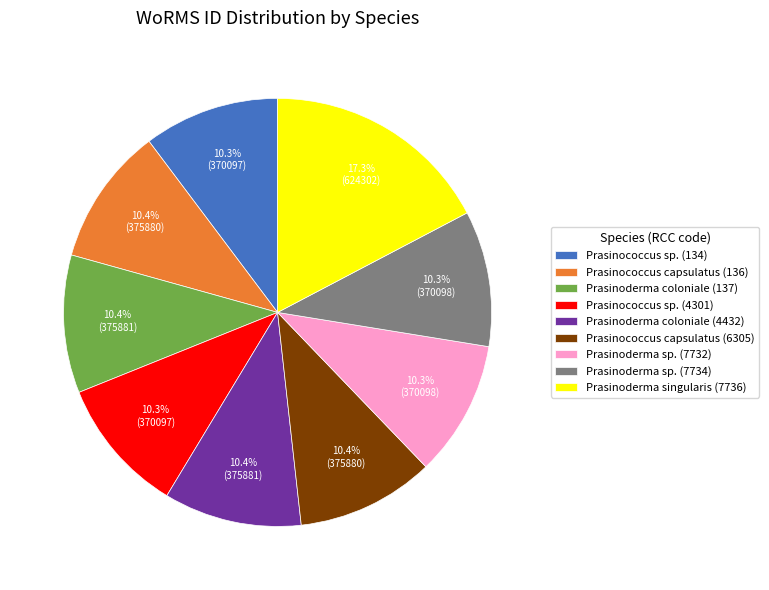

To the nearest percent, what is the average slice percentage?

11%